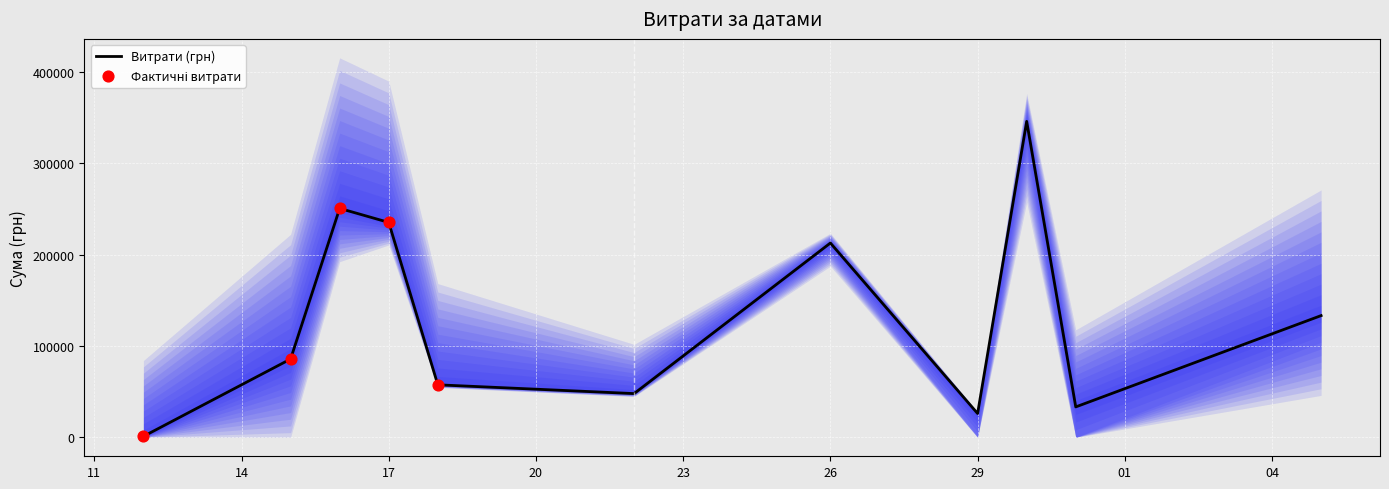

What is the change in value from 3 to 32?

-46246.9